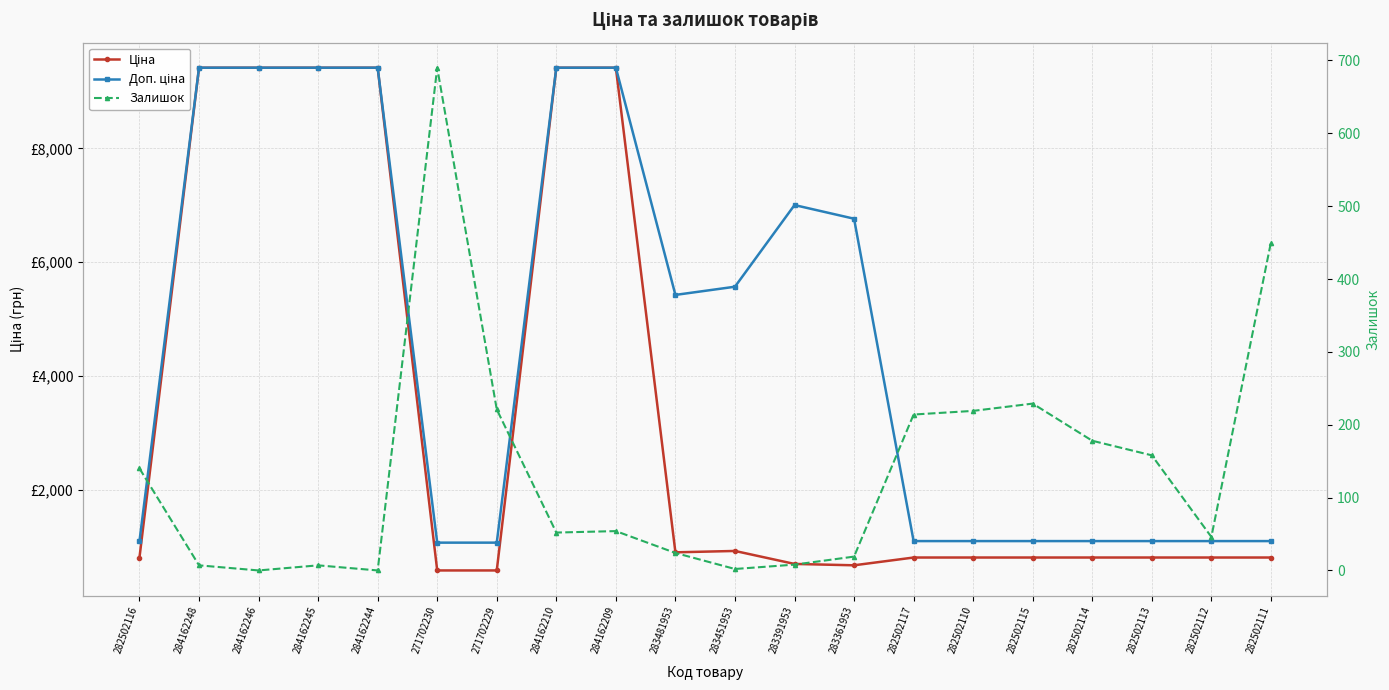

What is the maximum value shown in the chart?

9416.9